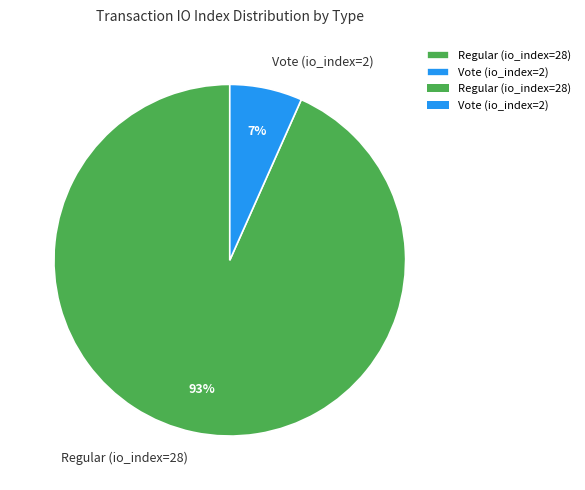

True or false: Regular (io_index=28) accounts for 93% of the total.

True